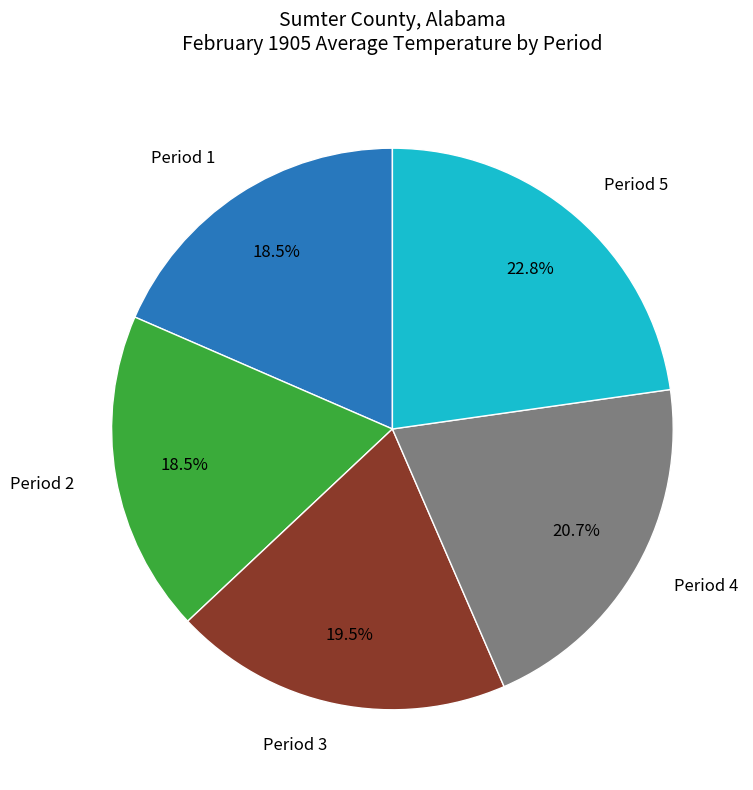

Is there any slice that represents more than half of the pie?

No